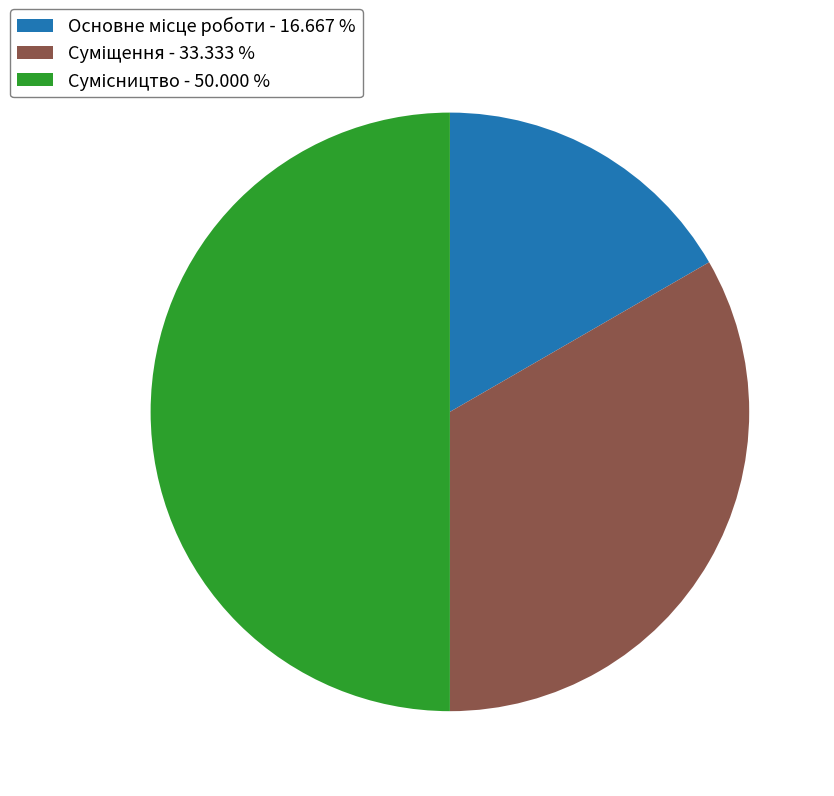

Rank the categories by value from highest to lowest.

Сумісництво, Суміщення, Основне місце роботи